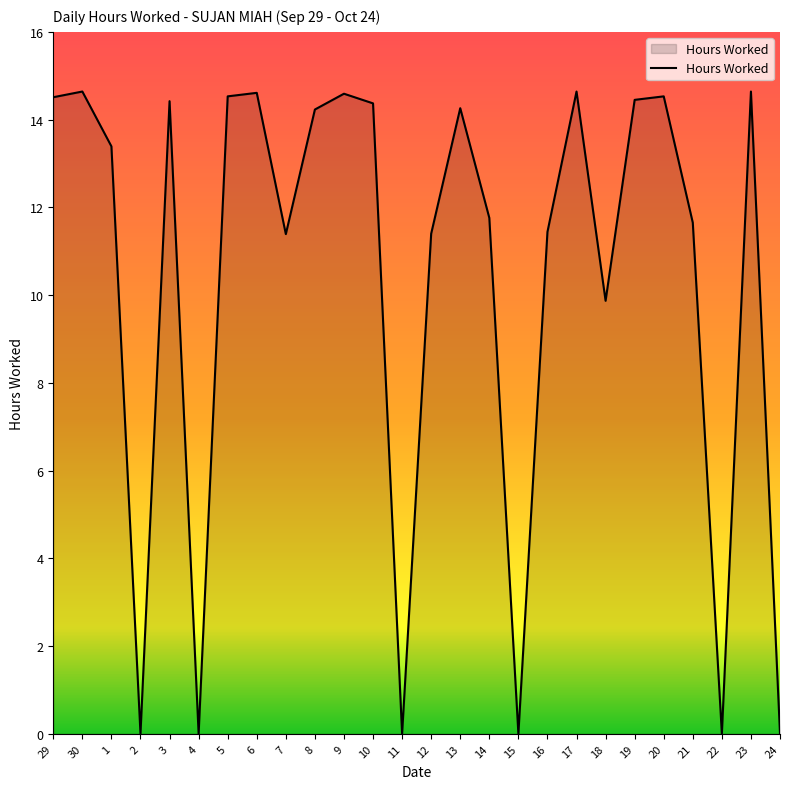

What position from the left is 30?

2